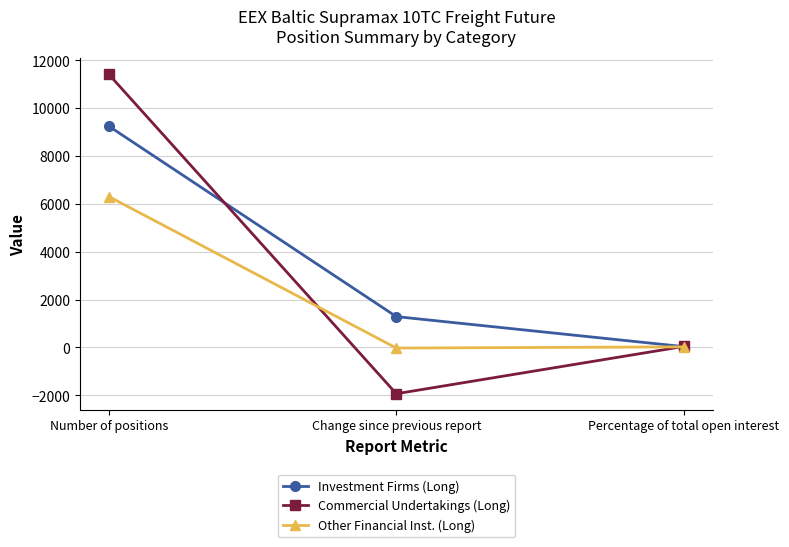

What is the label of the 1st point from the left?

Number of positions